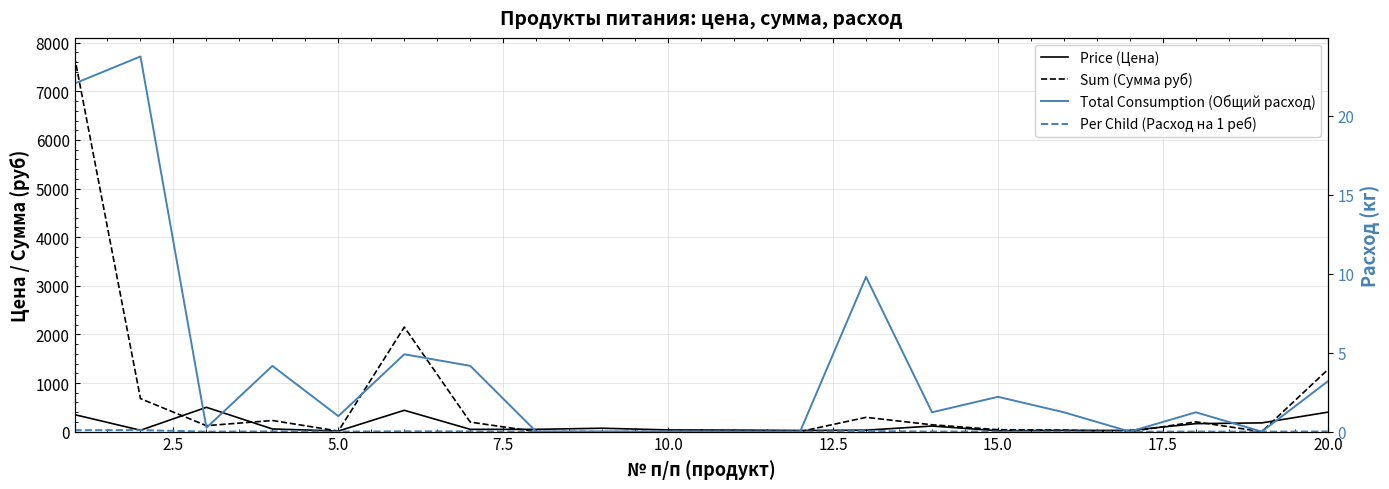

How many series are shown in this chart?

4